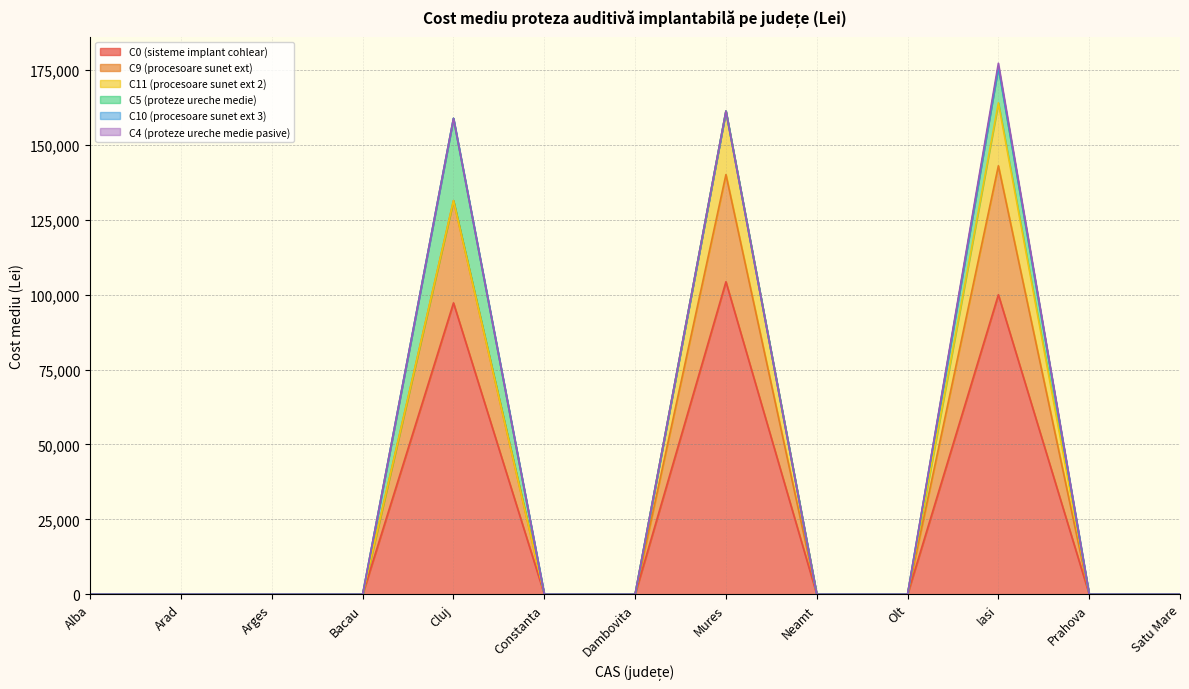

Rank the series at Neamt from highest to lowest value.

C0 (sisteme implant cohlear), C9 (procesoare sunet ext), C11 (procesoare sunet ext 2), C5 (proteze ureche medie), C10 (procesoare sunet ext 3), C4 (proteze ureche medie pasive)